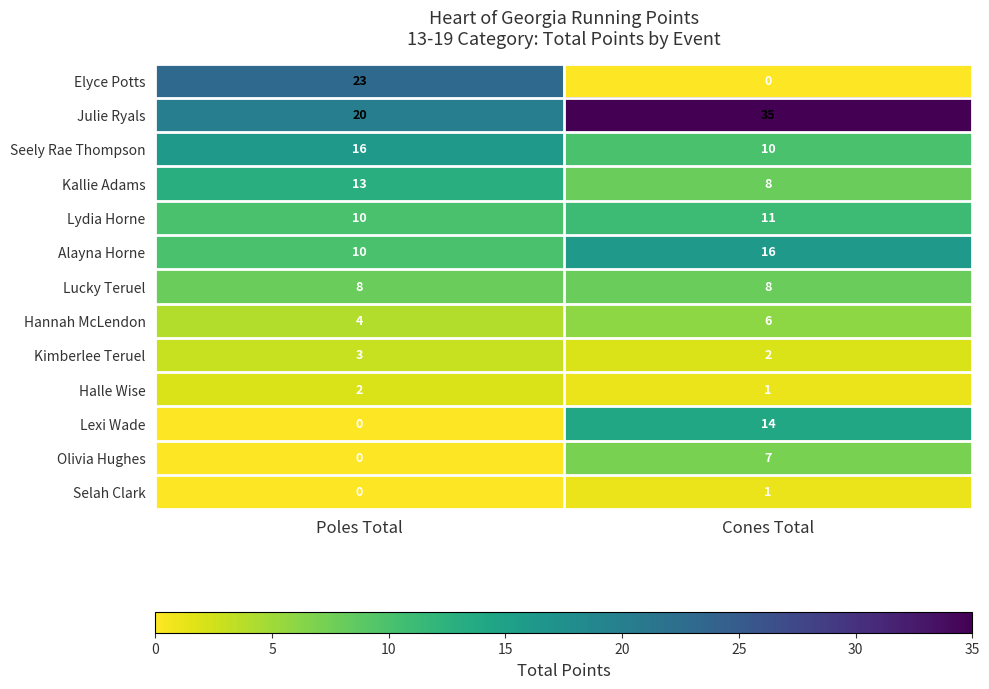

Which series has the widest spread of values?

Elyce Potts